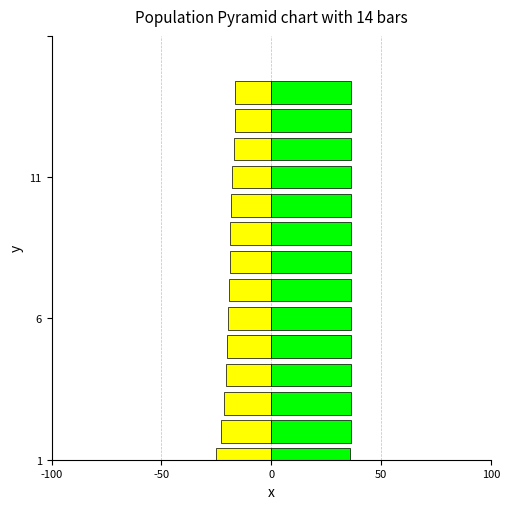

Reading left to right, extract all data points from this chart.

Temperature: -25.3	-22.7	-21.3	-20.7	-20.0	-19.5	-19.2	-18.8	-18.6	-18.2	-17.9	-17.0	-16.6	-16.5
Salinity: 35.9	36.3	36.4	36.5	36.5	36.5	36.4	36.4	36.4	36.4	36.3	36.2	36.2	36.2